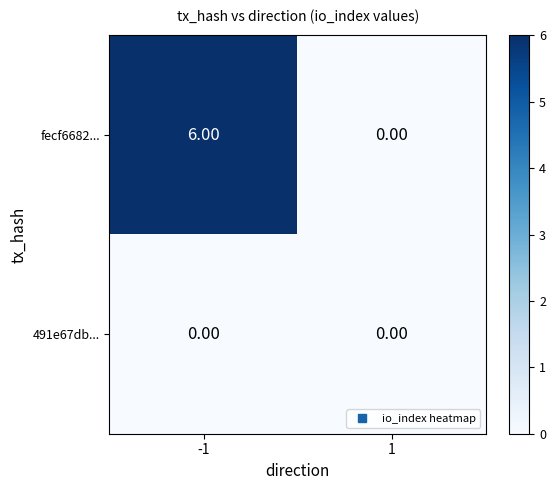

What is the difference between the maximum and minimum values in the fecf6682... series?

6